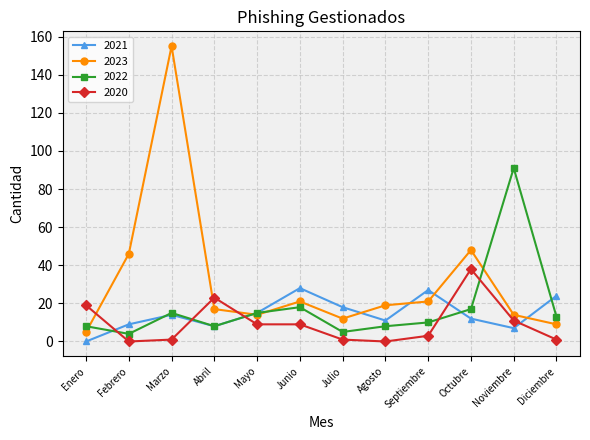

Rank the series by their maximum value, from lowest to highest.

2021, 2020, 2022, 2023